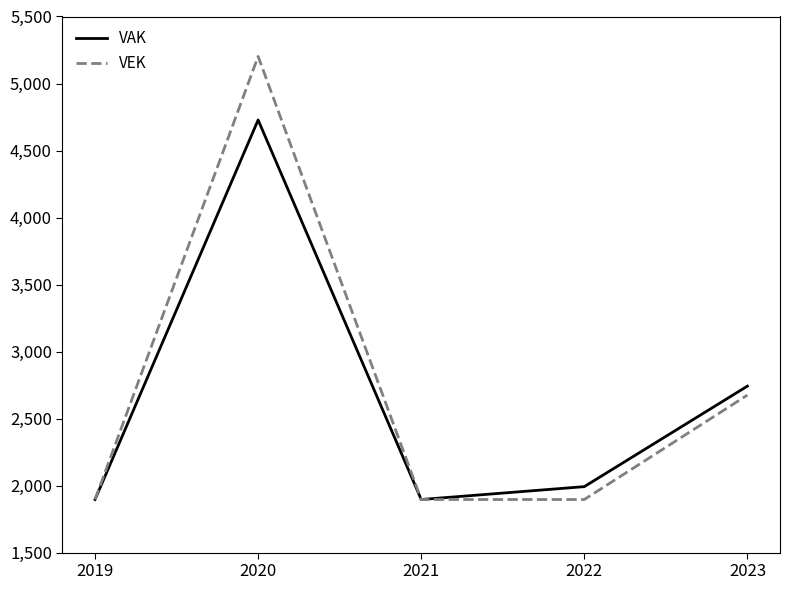

What are all the series names shown in the legend?

VAK, VEK